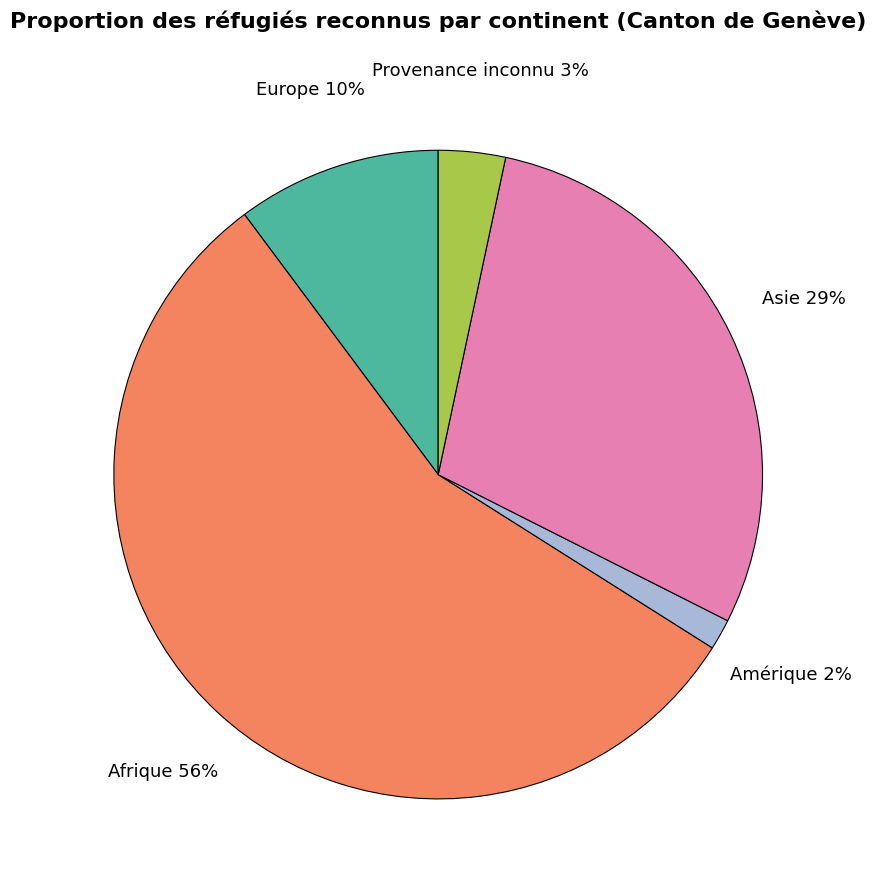

To the nearest percent, what is the average slice percentage?

20%